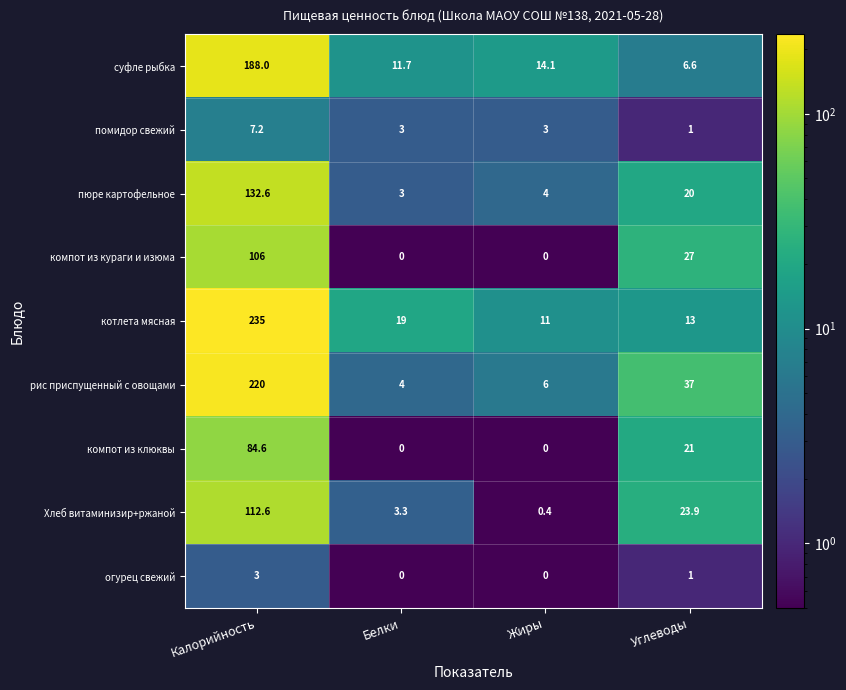

True or false: компот из кураги и изюма has a value of 0.0 at Белки.

True